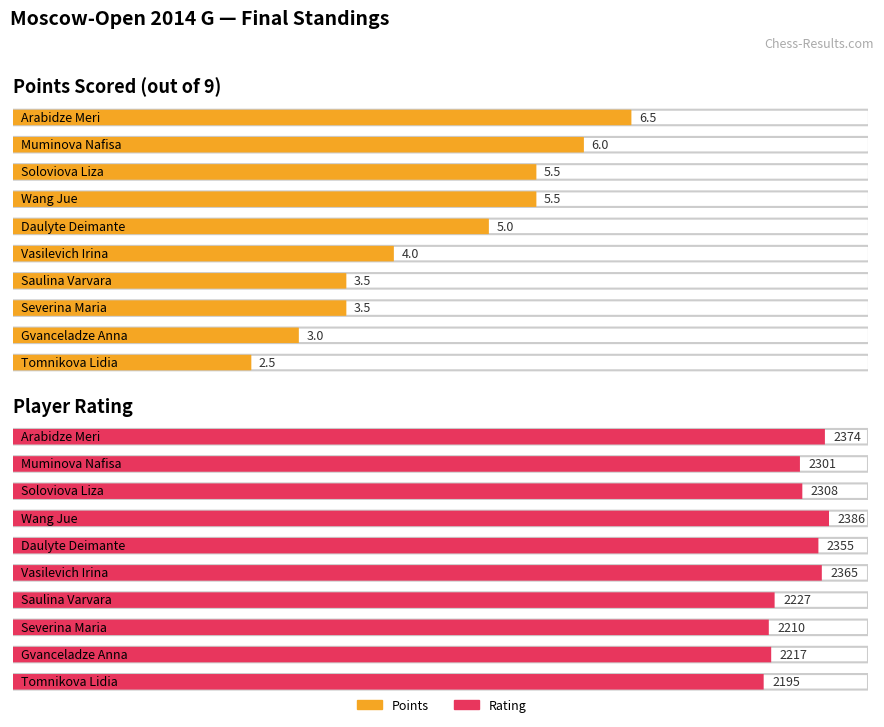

What is the total value across all series at Gvanceladze Anna?

2220.0